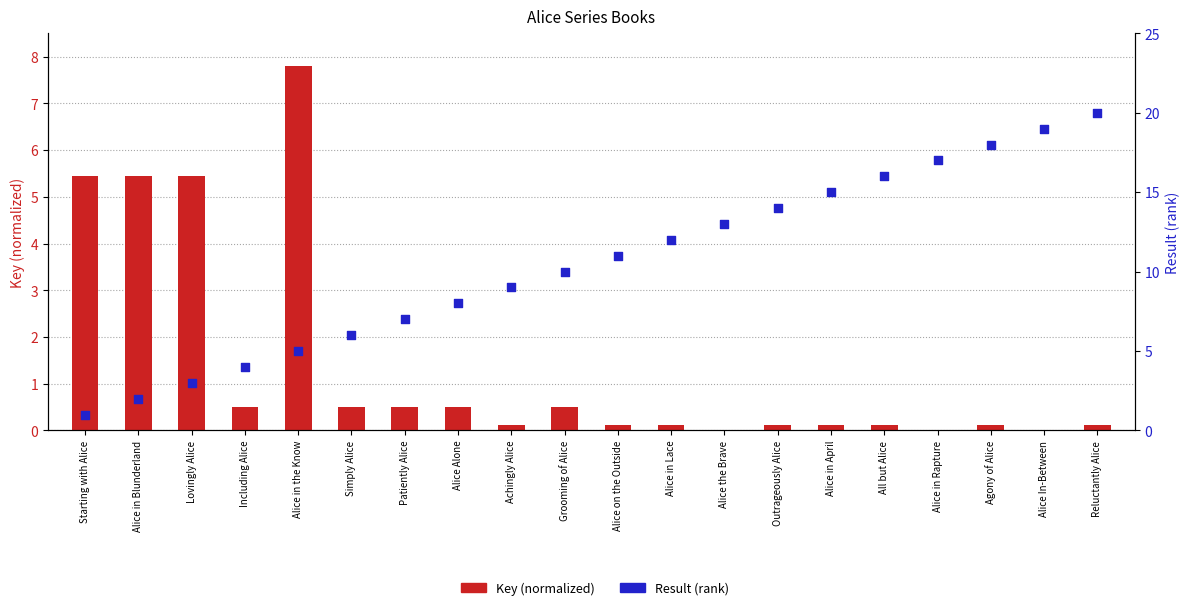

Is the value of Result (rank) at Alice in Lace greater than the value of Key (normalized) at Alice Alone?

Yes